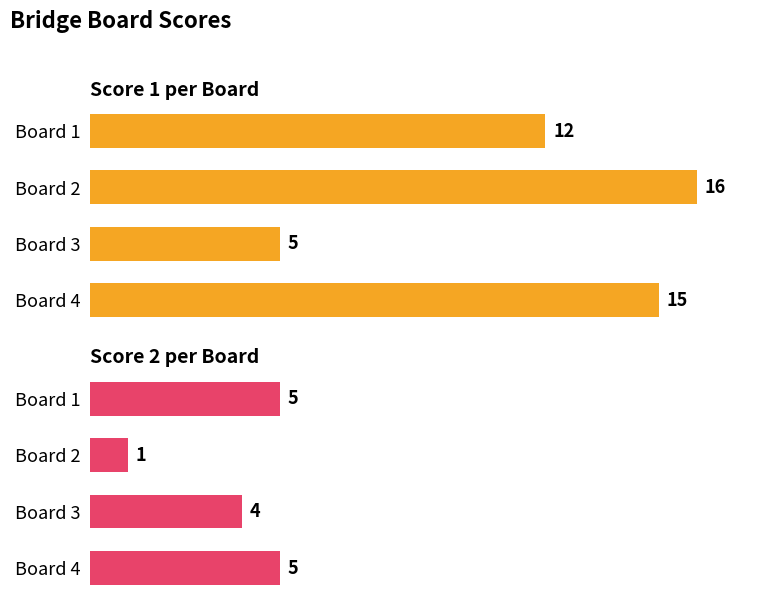

How many data points does each series have?

4